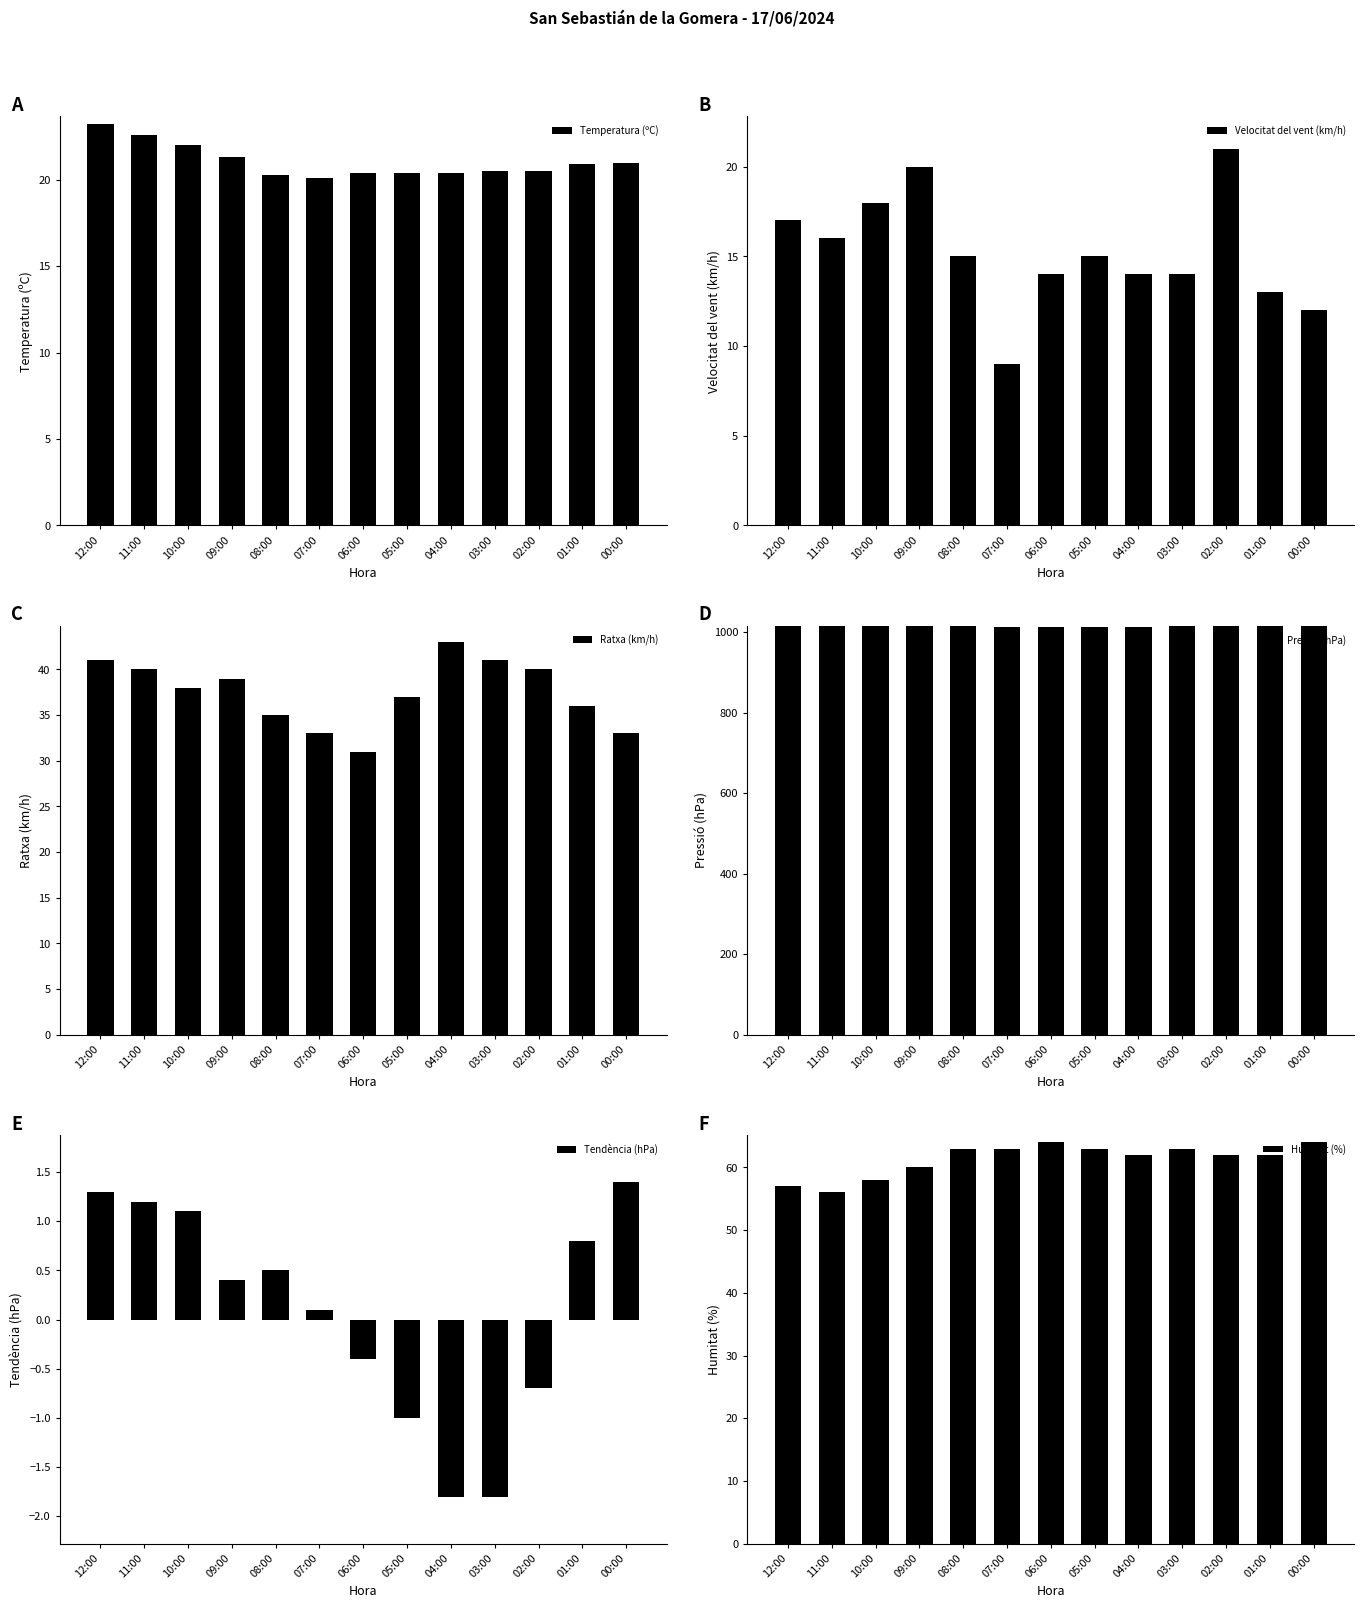

Is it true that Velocitat del vent (km/h) equals 20.0 at 05:00?

False